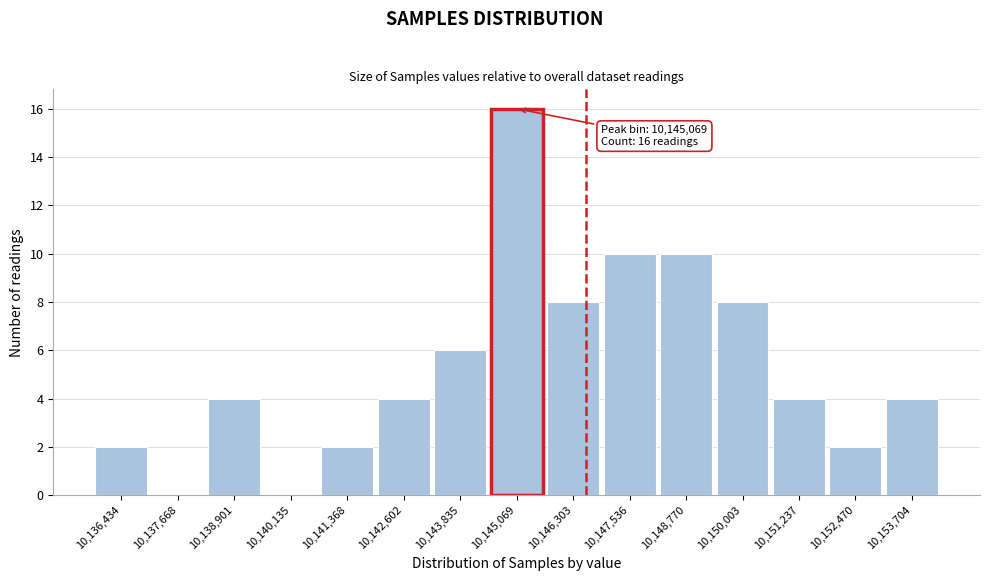

Over which range of the x-axis is the bar tallest?

10144400 to 10145600